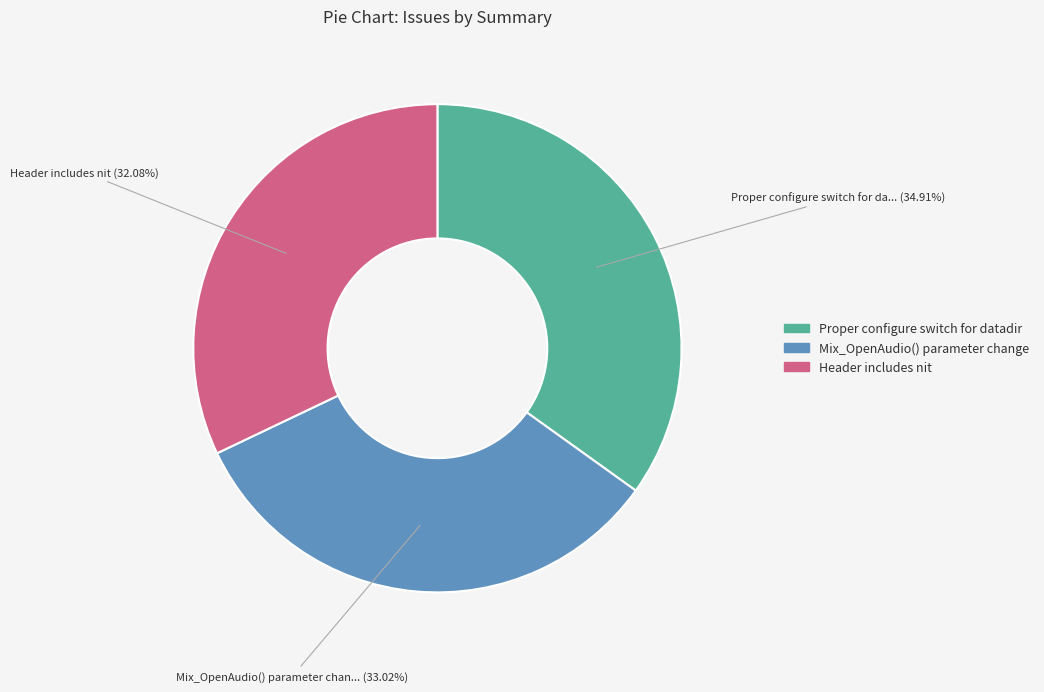

What percentage is the Header includes nit slice, to the nearest percent?

32%